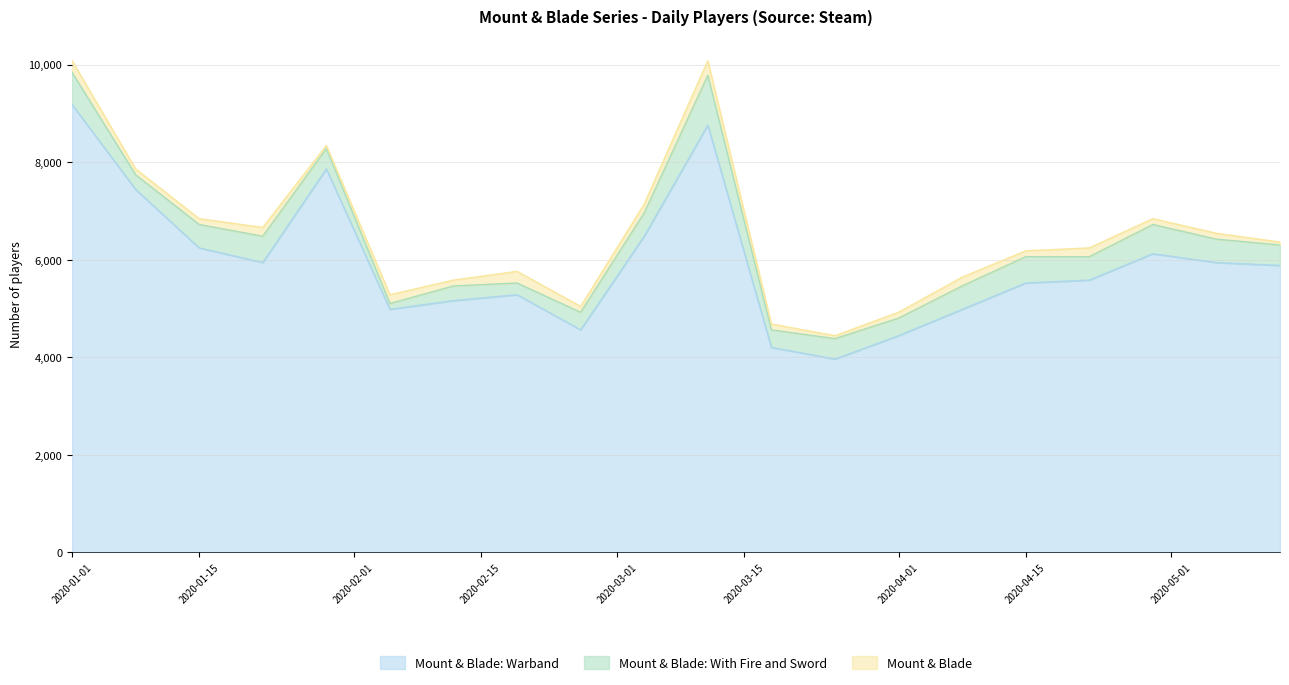

Where is the first local maximum for Mount & Blade: With Fire and Sword?

2020-01-22